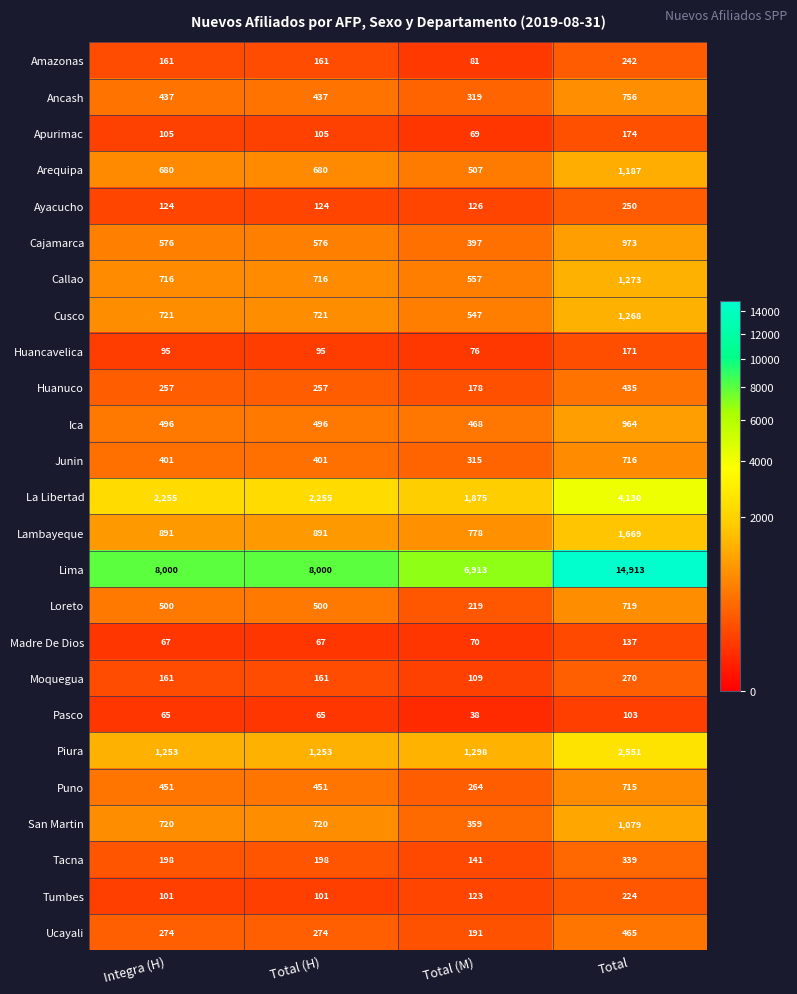

What value does the Callao series have at Total, to the nearest 50?

1250